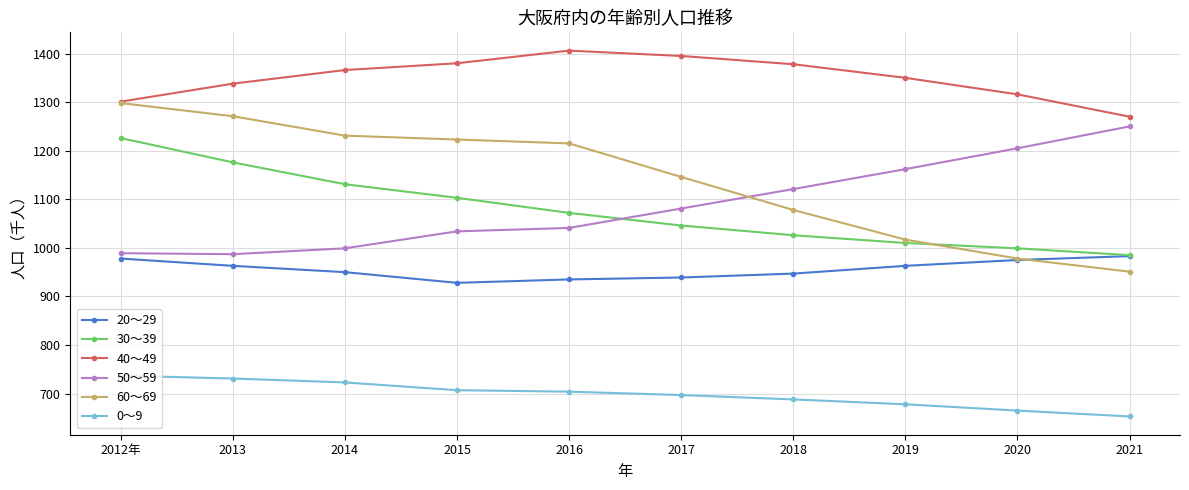

True or false: 30～39 and 0～9 cross at least once.

False